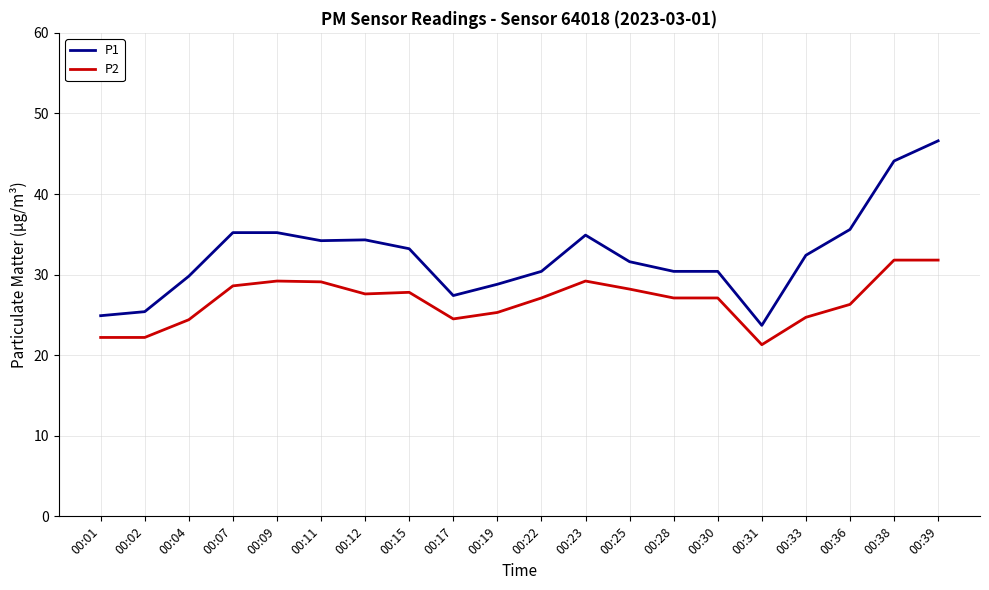

Count the number of categories in the chart.

20